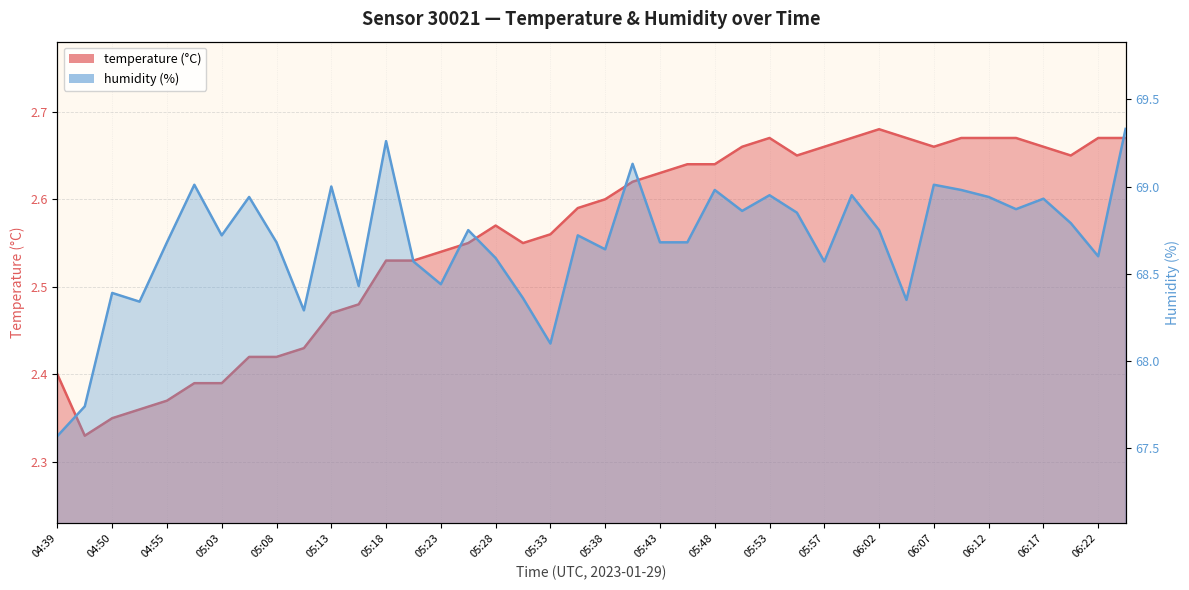

At which label does humidity first exceed 68?

04:50